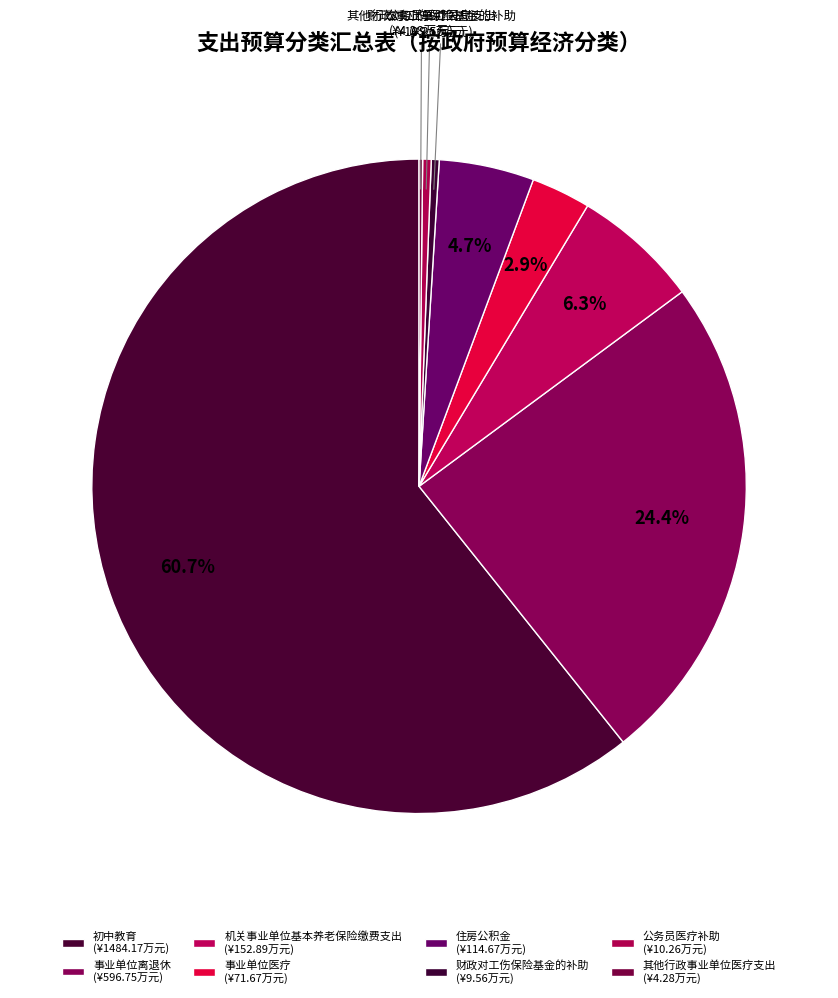

Which category has the smallest portion of the pie?

其他行政事业单位医疗支出